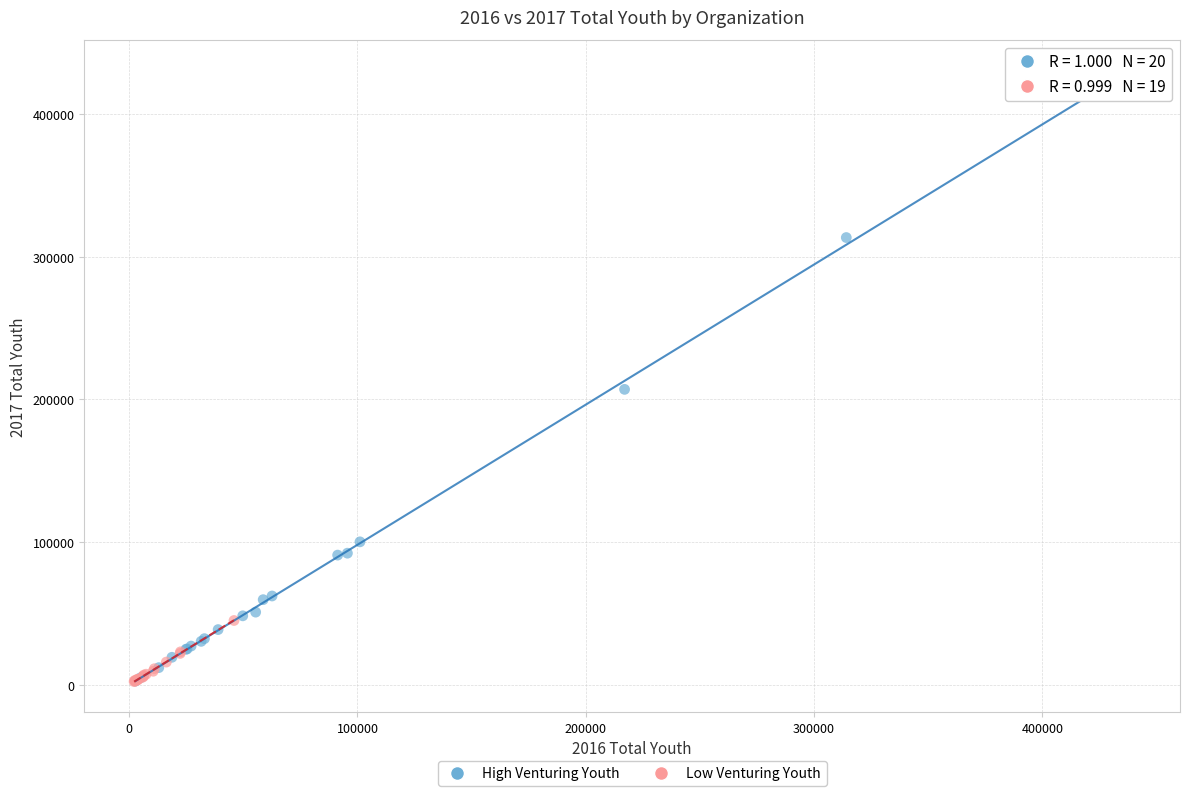

Which series has the widest spread of Y values?

High Venturing Youth